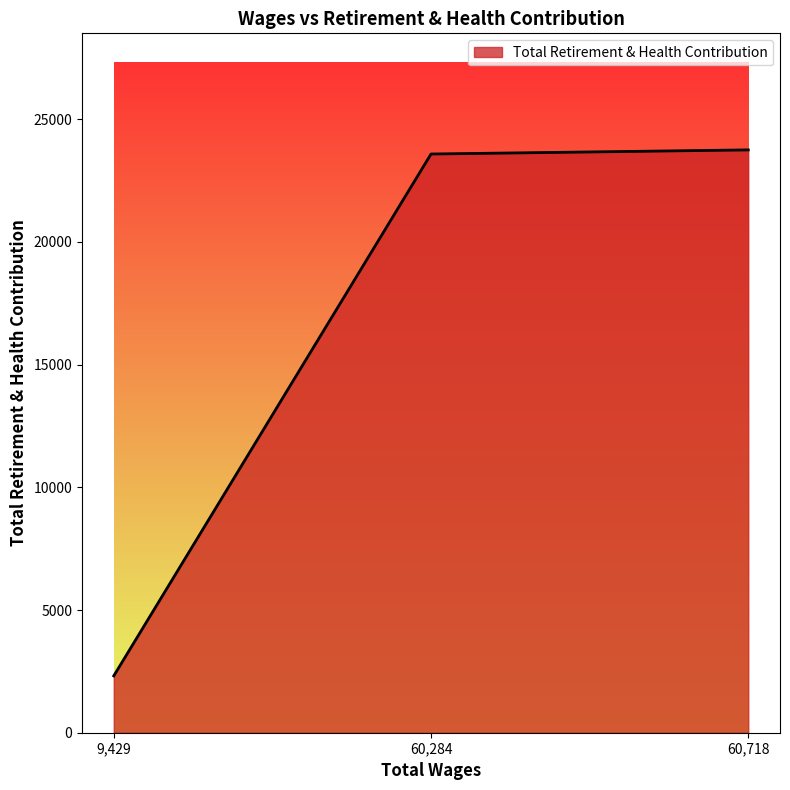

What is the average value?

16547